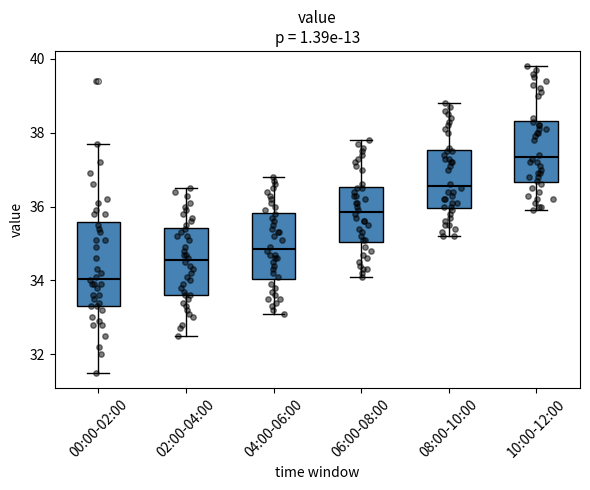

Reading left to right, transcribe this box plot: for each box, give where its median line is, the range the box spans, and where its two whiskers end, as read against the y-axis. The values are not printed on the chart, so give them approximately, as read against the axis.

00:00-02:00: median 34.0, box 33.4 to 35.6, whiskers 31.6 to 37.8
02:00-04:00: median 34.6, box 33.6 to 35.4, whiskers 32.6 to 36.6
04:00-06:00: median 34.8, box 34.0 to 35.8, whiskers 33.2 to 36.8
06:00-08:00: median 35.8, box 35.0 to 36.6, whiskers 34.2 to 37.8
08:00-10:00: median 36.6, box 36.0 to 37.6, whiskers 35.2 to 38.8
10:00-12:00: median 37.4, box 36.6 to 38.4, whiskers 36.0 to 39.8